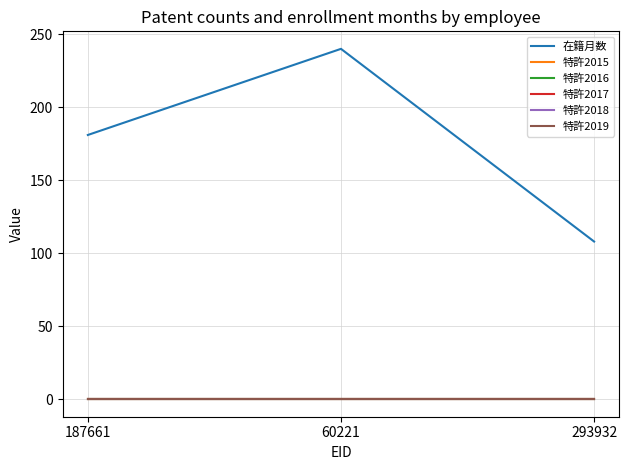

Does the chart display data point markers on the line(s)?

No